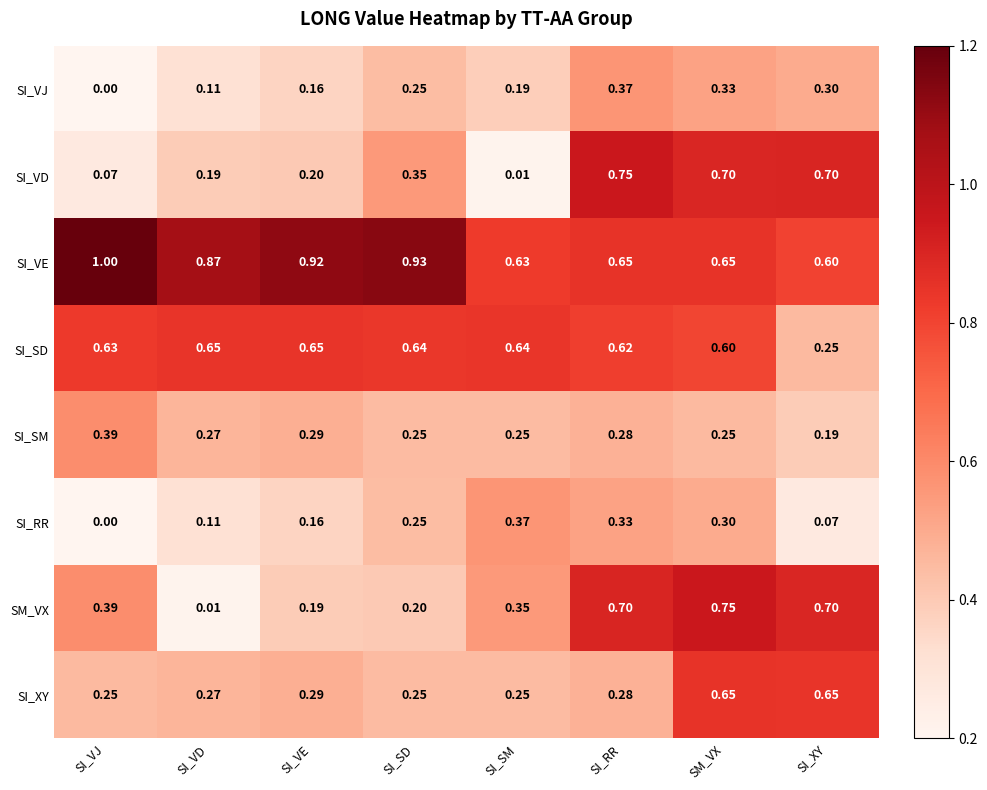

At which label is SI_VE closest to 0?

SI_XY